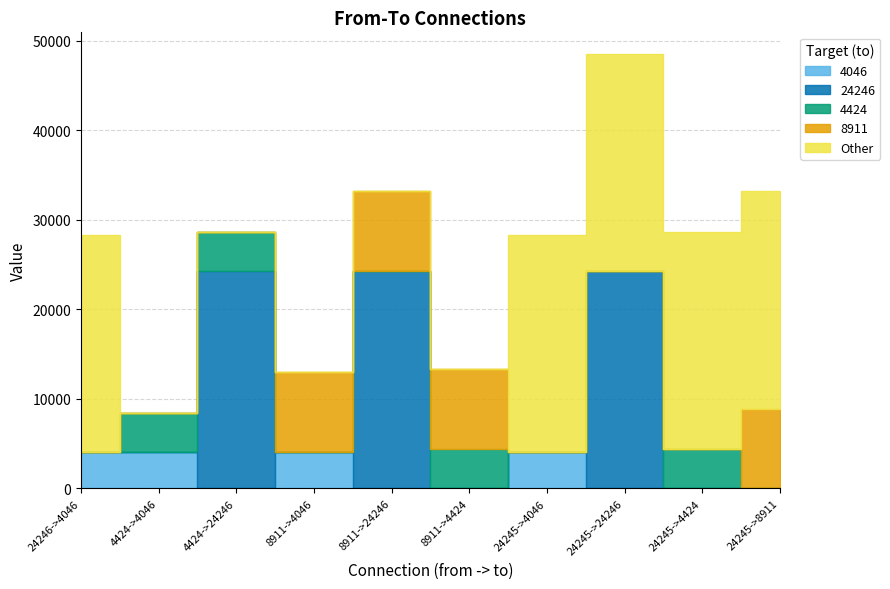

What is the average value of the Other series?

12123